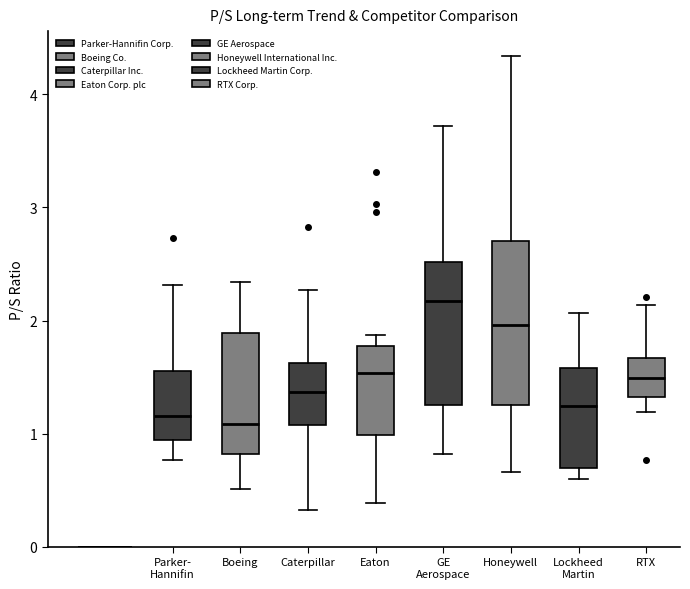

Which box is the tallest, from its lower edge to its upper edge?

Honeywell